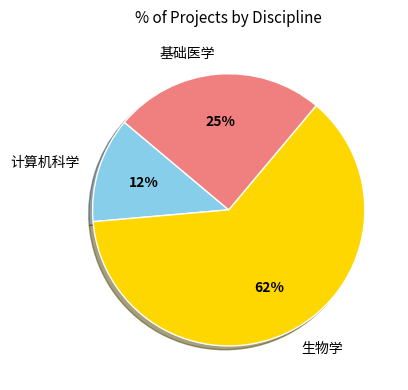

Does any single category account for the majority?

Yes